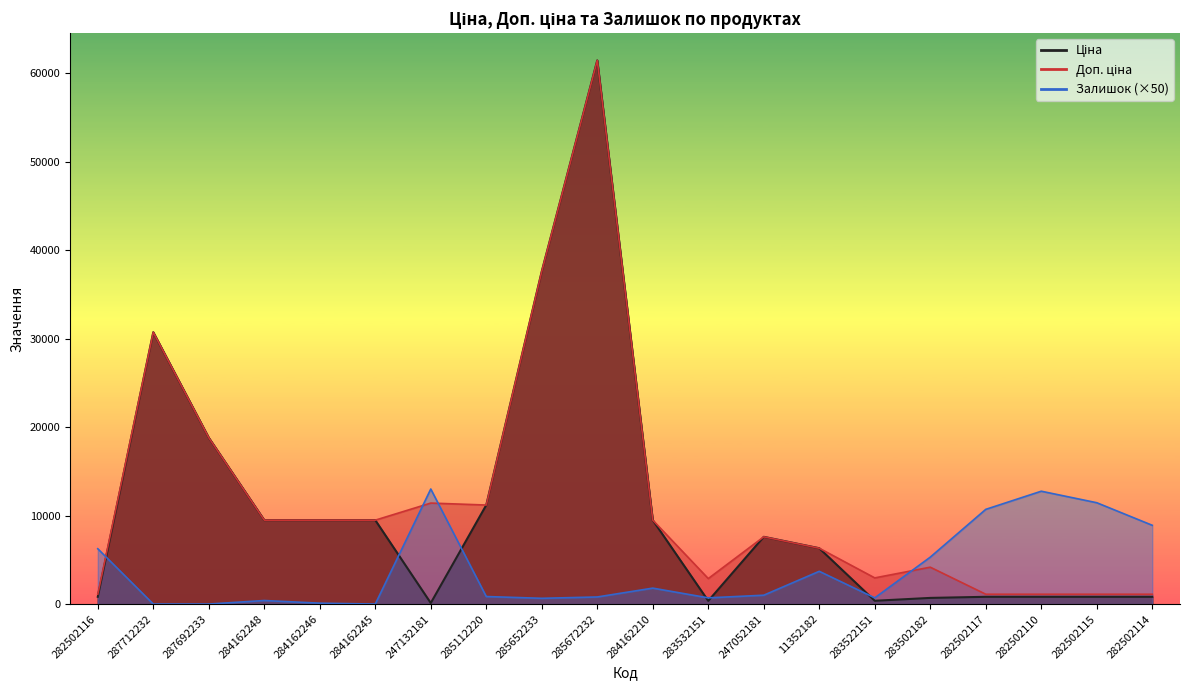

Count the number of categories in the chart.

20